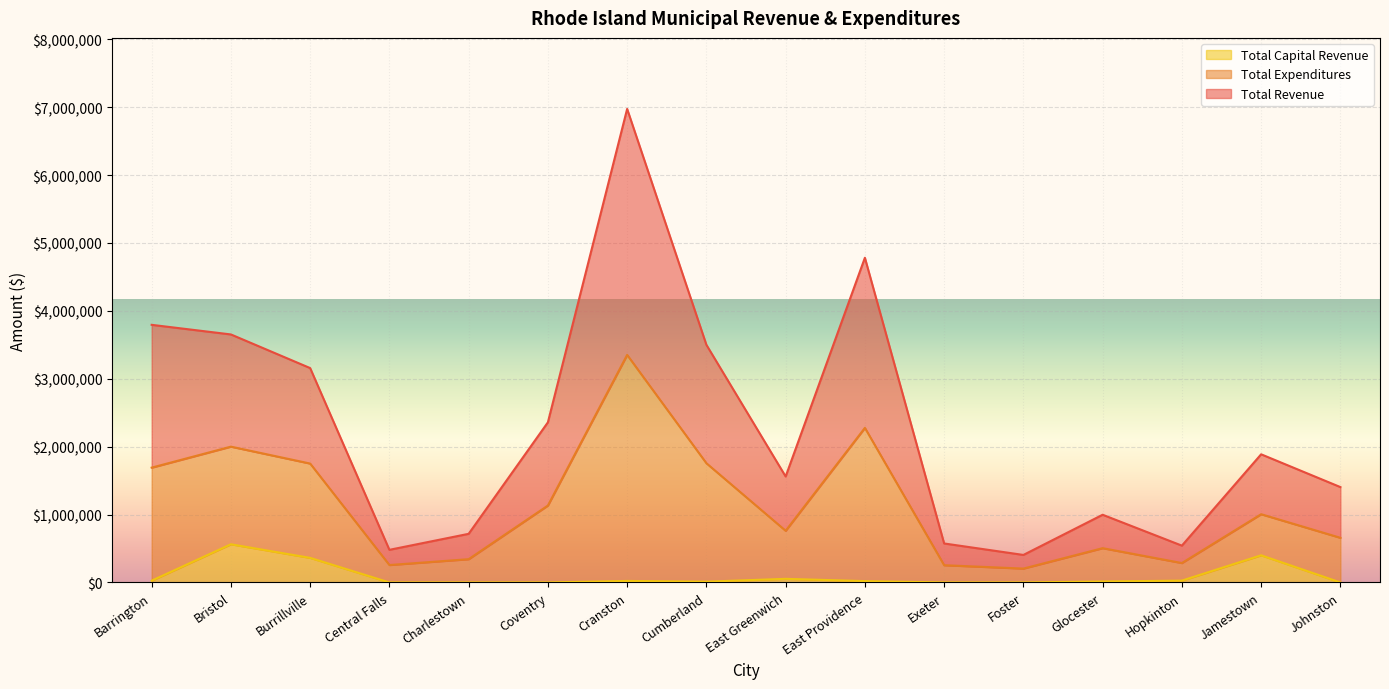

Read the Total Capital Revenue value at Burrillville.

362034.0